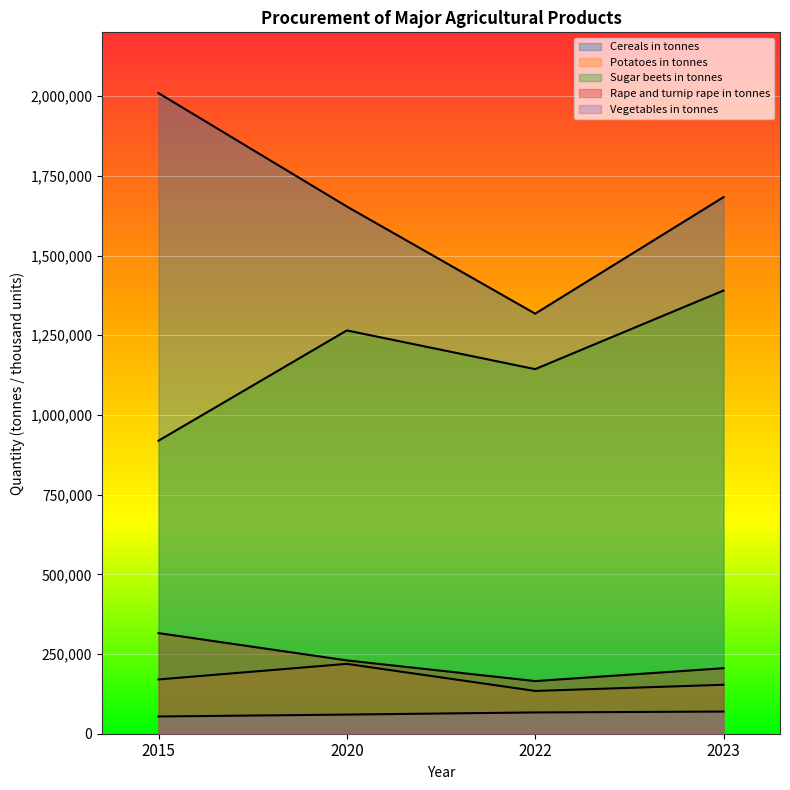

True or false: Cereals in tonnes and Sugar beets in tonnes cross at least once.

False